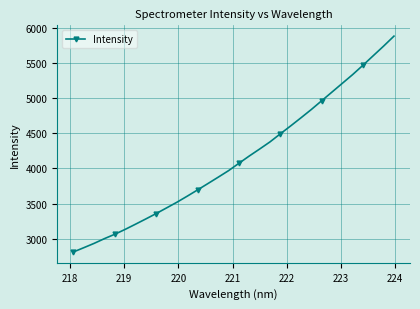

What is the value of the 3rd point from the left?

2933.5